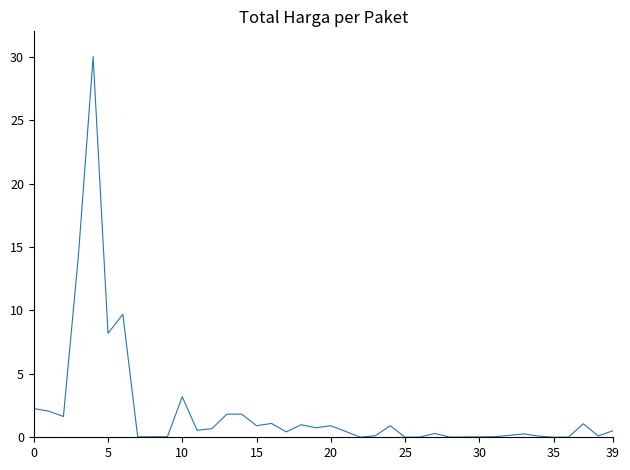

What is the difference between the maximum and minimum values?

30.0